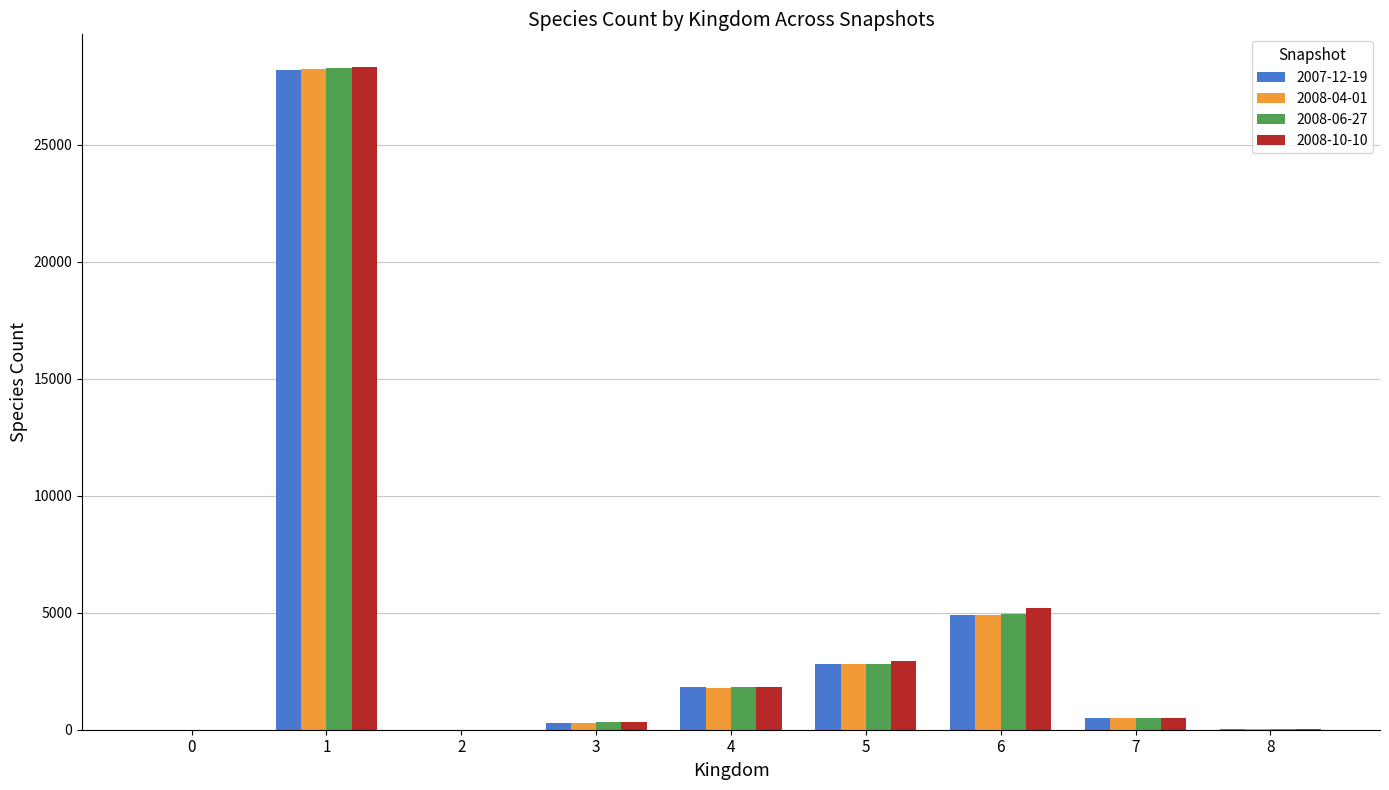

The value of 2007-12-19 at 6 is 1145. True or false?

False